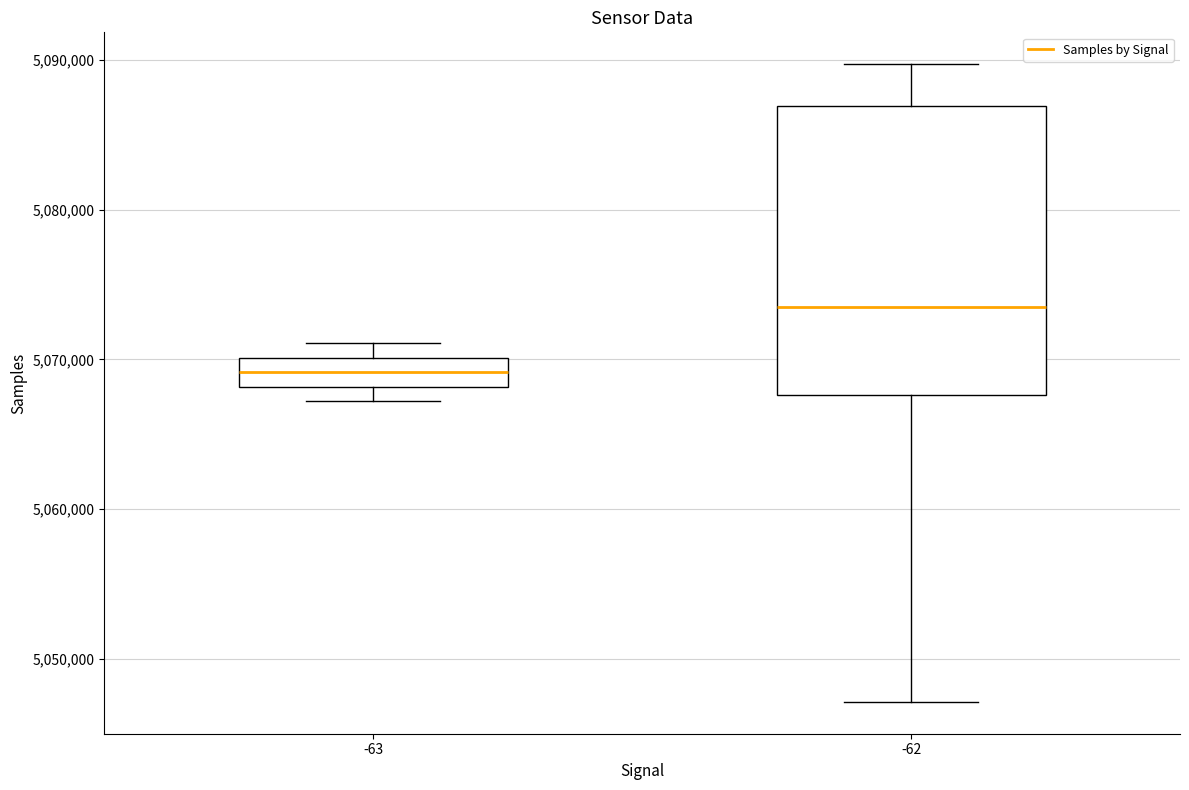

Reading left to right, read every box against the y-axis: the position of its median line, the range the box covers, and the ends of its whiskers. The values are not printed on the chart, so give them approximately, as read against the axis.

-63: median 5069000, box 5068000 to 5070000, whiskers 5067000 to 5071000
-62: median 5074000, box 5068000 to 5087000, whiskers 5047000 to 5090000